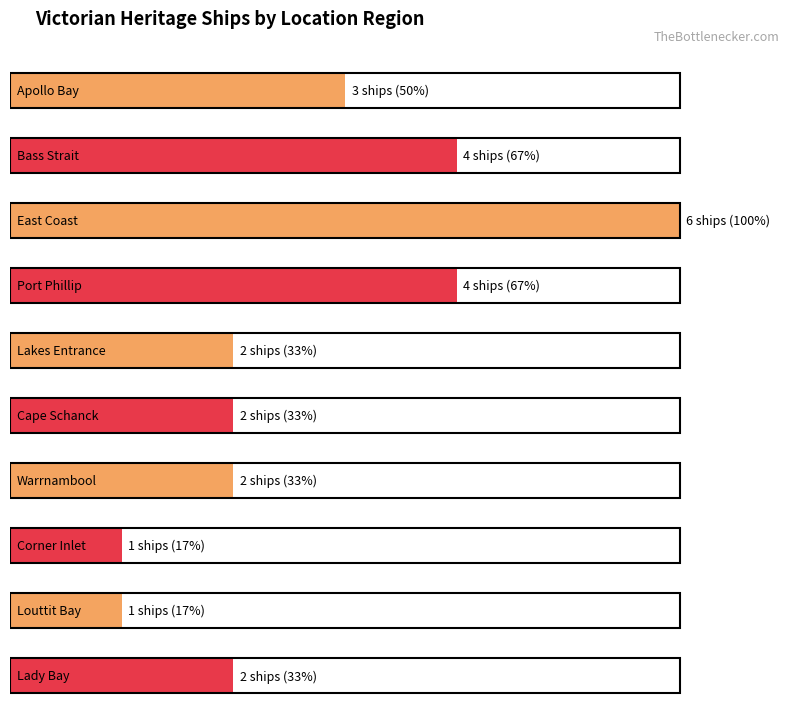

What is the difference between the values at Warrnambool and Louttit Bay?

1